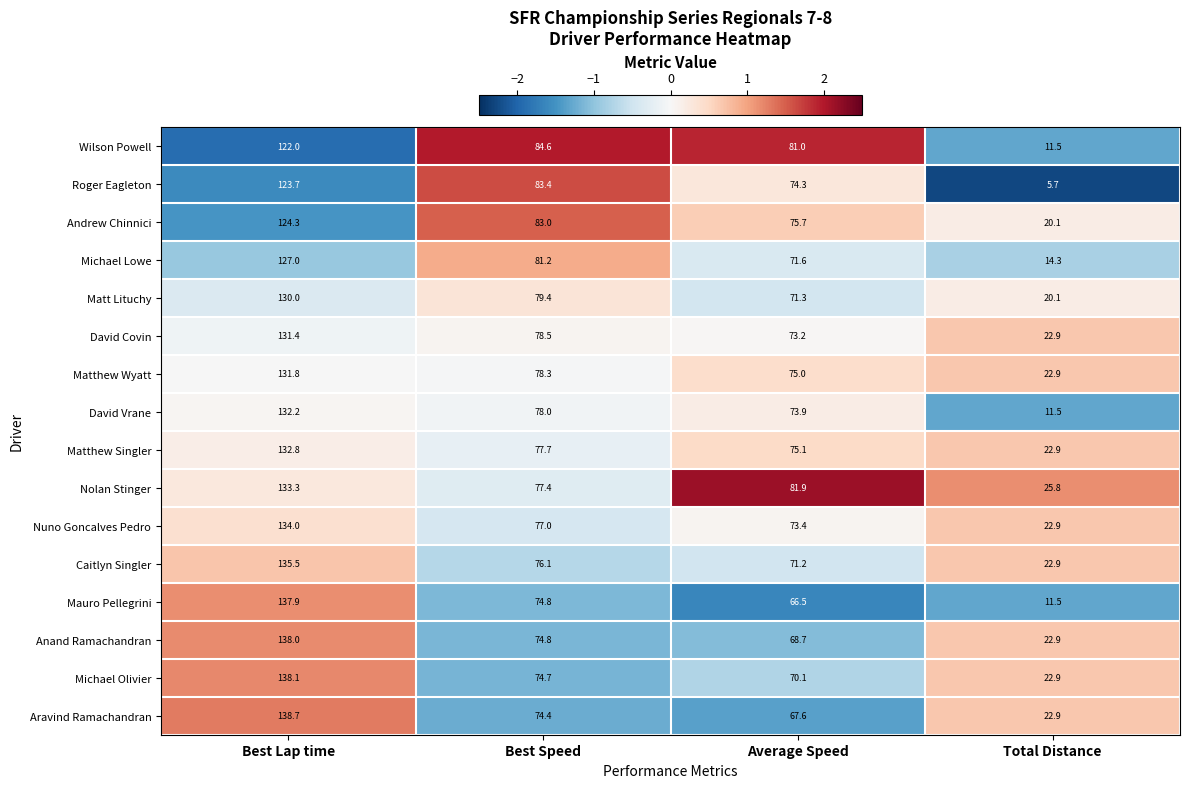

What is the average value of the Mauro Pellegrini series?

72.7